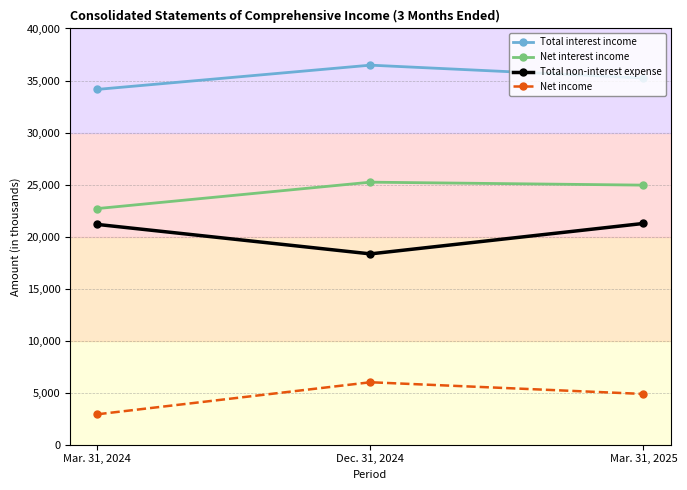

What is the label of the 2nd point from the left?

Dec. 31, 2024